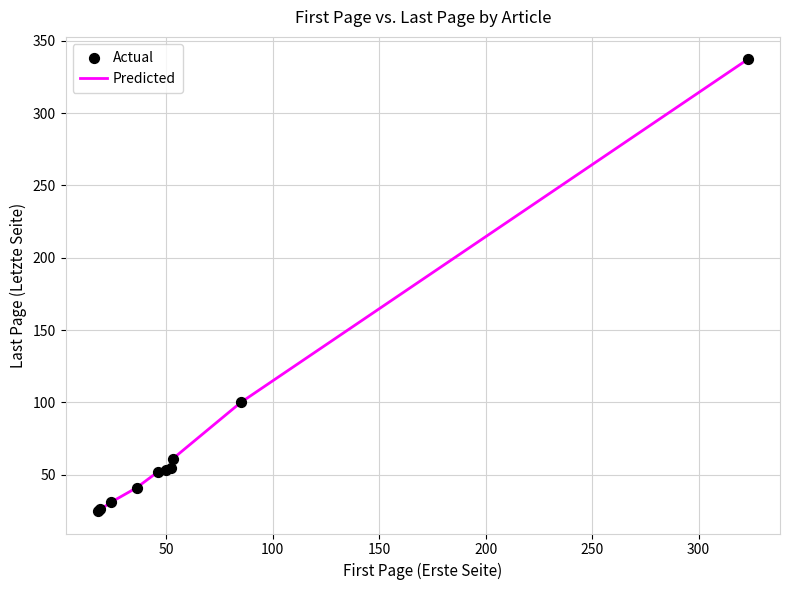

What is the maximum value shown in the chart?

337